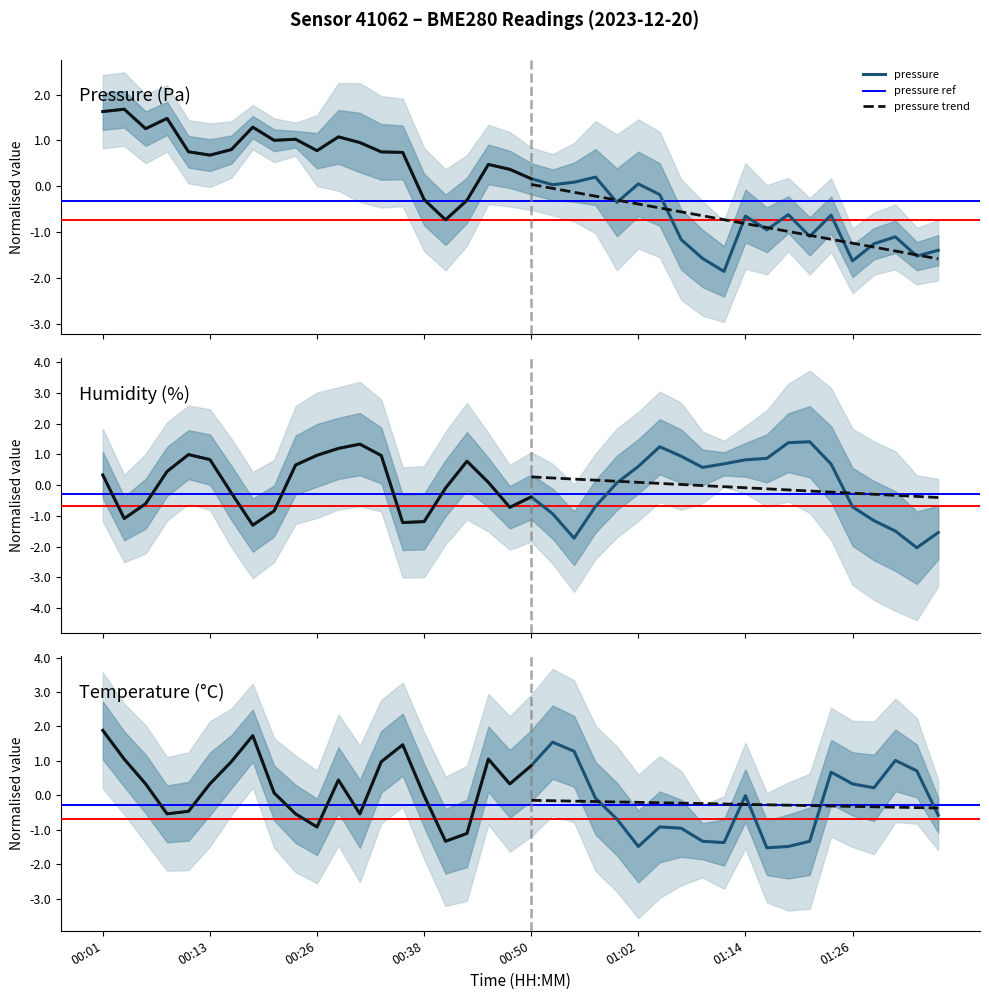

Reading right to left, extract all data points from this chart.

pressure: 01:36=-1.4	01:33=-1.5	01:31=-1.1	01:29=-1.3	01:26=-1.6	01:24=-0.6	01:21=-1.1	01:19=-0.6	01:16=-0.9	01:14=-0.6	01:12=-1.9	01:09=-1.6	01:07=-1.2	01:04=-0.2	01:02=0.1	01:00=-0.4	00:57=0.2	00:55=0.1	00:52=0.0	00:50=0.2	00:47=0.4	00:45=0.5	00:43=-0.3	00:40=-0.7	00:38=-0.3	00:35=0.7	00:33=0.8	00:30=1.0	00:28=1.1	00:26=0.8	00:23=1.0	00:21=1.0	00:18=1.3	00:16=0.8	00:13=0.7	00:11=0.8	00:09=1.5	00:06=1.3	00:04=1.7	00:01=1.6
humidity: 01:36=-1.5	01:33=-2.0	01:31=-1.5	01:29=-1.2	01:26=-0.7	01:24=0.7	01:21=1.4	01:19=1.4	01:16=0.9	01:14=0.8	01:12=0.7	01:09=0.6	01:07=0.9	01:04=1.3	01:02=0.6	01:00=0.1	00:57=-0.7	00:55=-1.7	00:52=-0.9	00:50=-0.4	00:47=-0.7	00:45=0.1	00:43=0.8	00:40=-0.1	00:38=-1.2	00:35=-1.2	00:33=1.0	00:30=1.3	00:28=1.2	00:26=1.0	00:23=0.7	00:21=-0.8	00:18=-1.3	00:16=-0.2	00:13=0.8	00:11=1.0	00:09=0.4	00:06=-0.6	00:04=-1.1	00:01=0.3
temperature: 01:36=-0.6	01:33=0.7	01:31=1.0	01:29=0.2	01:26=0.3	01:24=0.7	01:21=-1.3	01:19=-1.5	01:16=-1.5	01:14=-0.0	01:12=-1.4	01:09=-1.3	01:07=-1.0	01:04=-0.9	01:02=-1.5	01:00=-0.7	00:57=-0.1	00:55=1.3	00:52=1.5	00:50=0.9	00:47=0.3	00:45=1.1	00:43=-1.1	00:40=-1.3	00:38=-0.0	00:35=1.5	00:33=1.0	00:30=-0.5	00:28=0.4	00:26=-0.9	00:23=-0.5	00:21=0.1	00:18=1.7	00:16=1.0	00:13=0.3	00:11=-0.5	00:09=-0.5	00:06=0.3	00:04=1.1	00:01=1.9